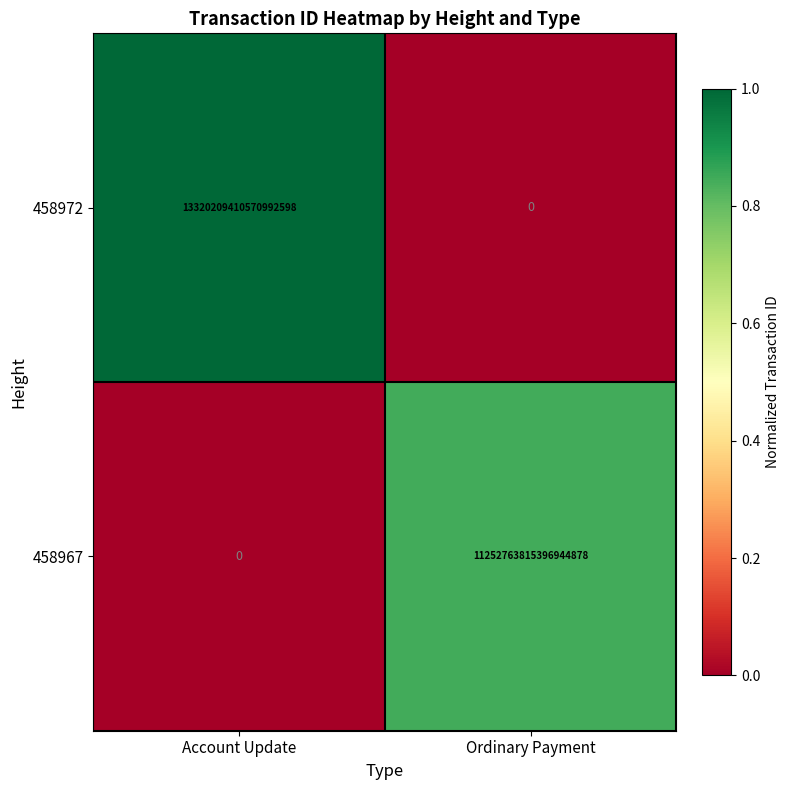

Rank the series by their maximum value, from lowest to highest.

458967, 458972